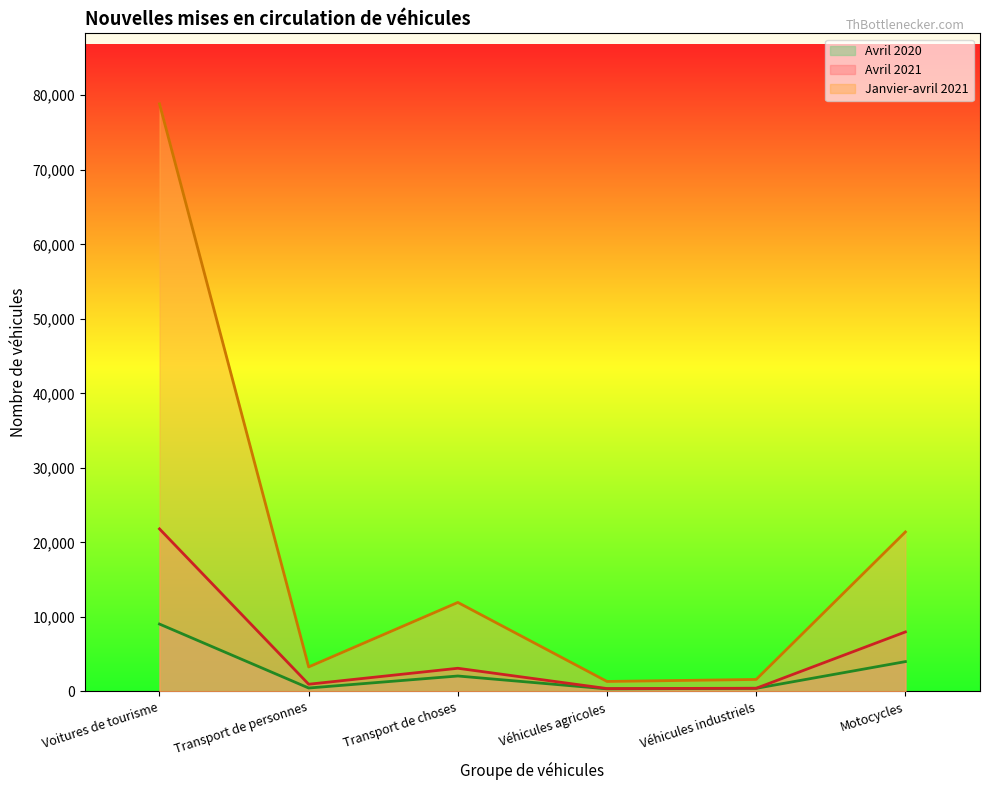

What is the label of the 5th point from the left?

Véhicules industriels